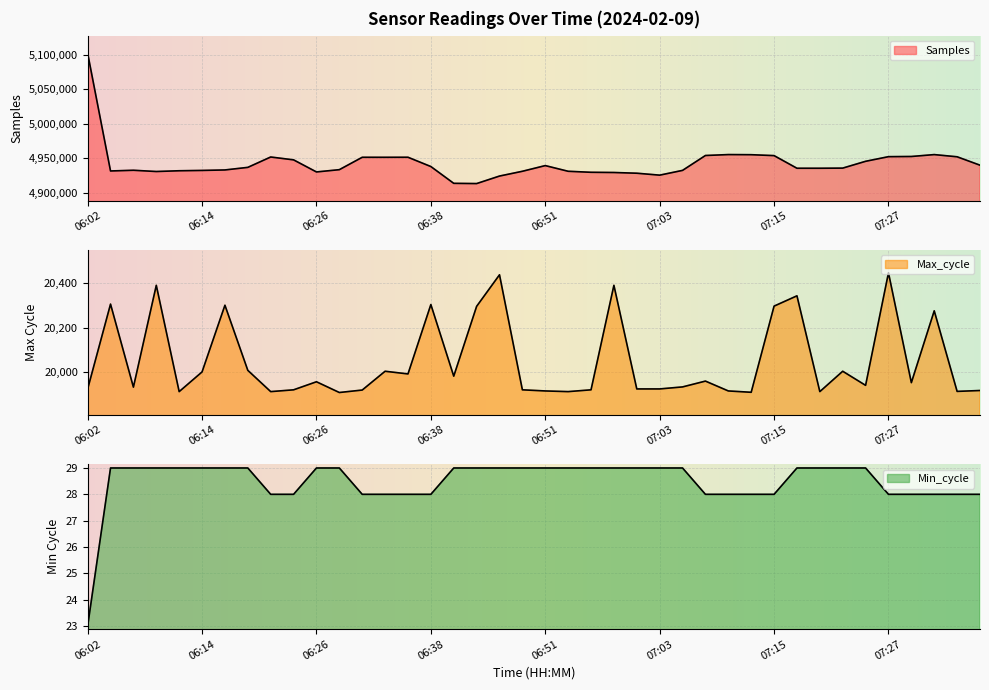

What is the difference between the maximum and second lowest values in the Samples series?

188601